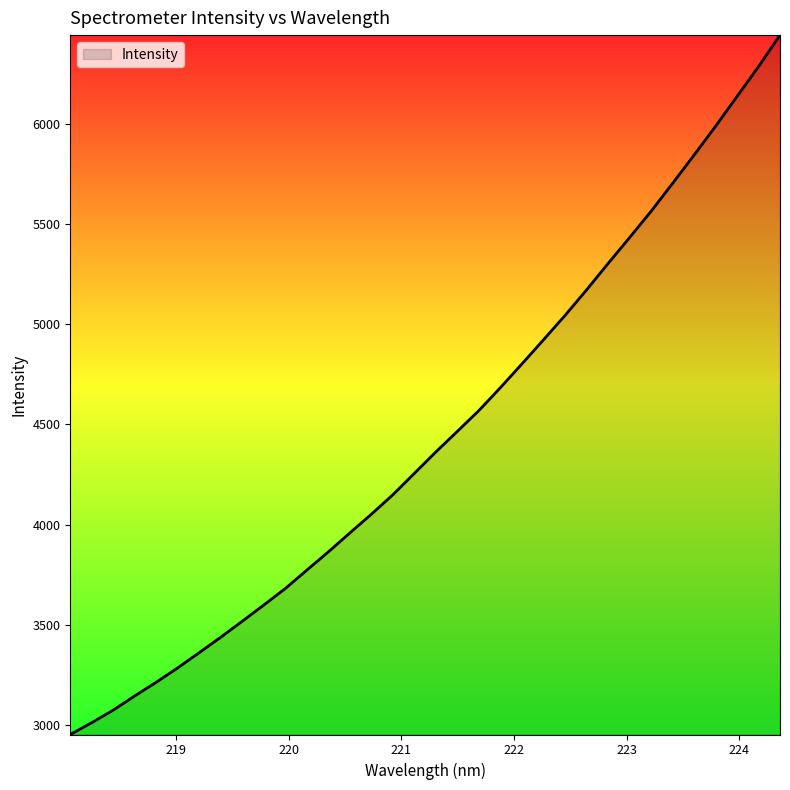

What is the minimum value shown in the chart?

2952.7